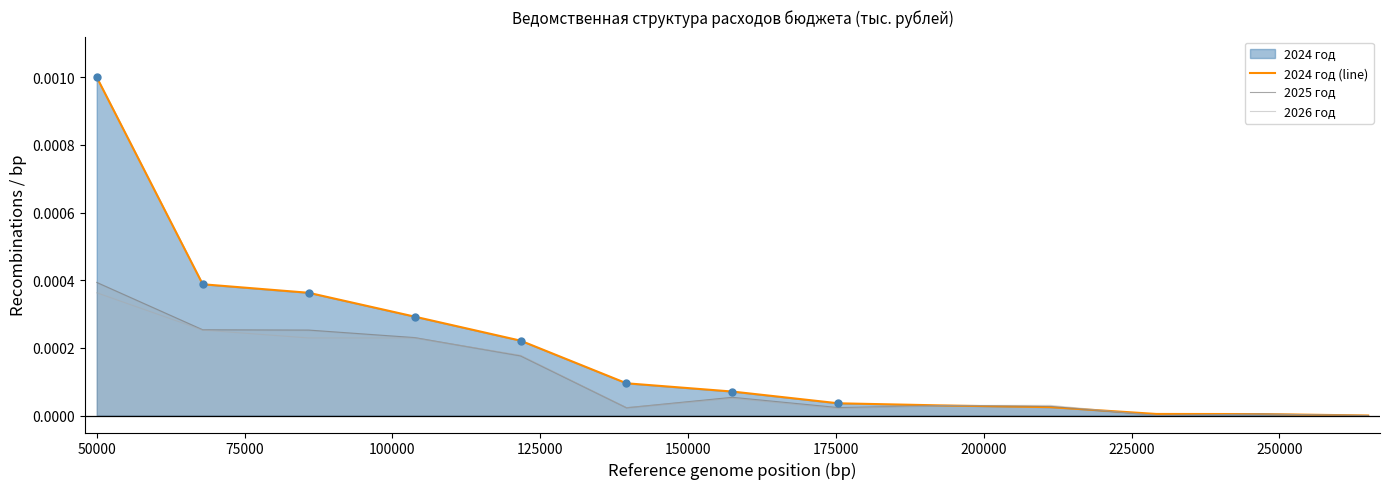

Which series reaches the minimum Y coordinate?

2024 год (line)